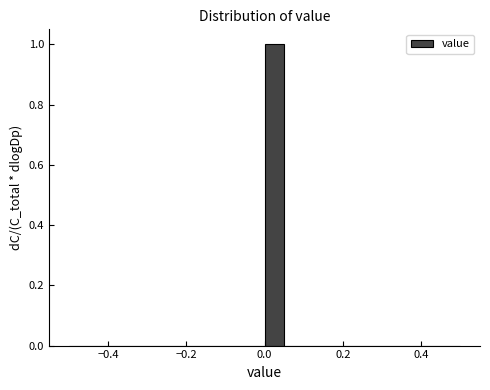

Read against the x-axis, roughly where is the centre of the tallest bar?

0.02